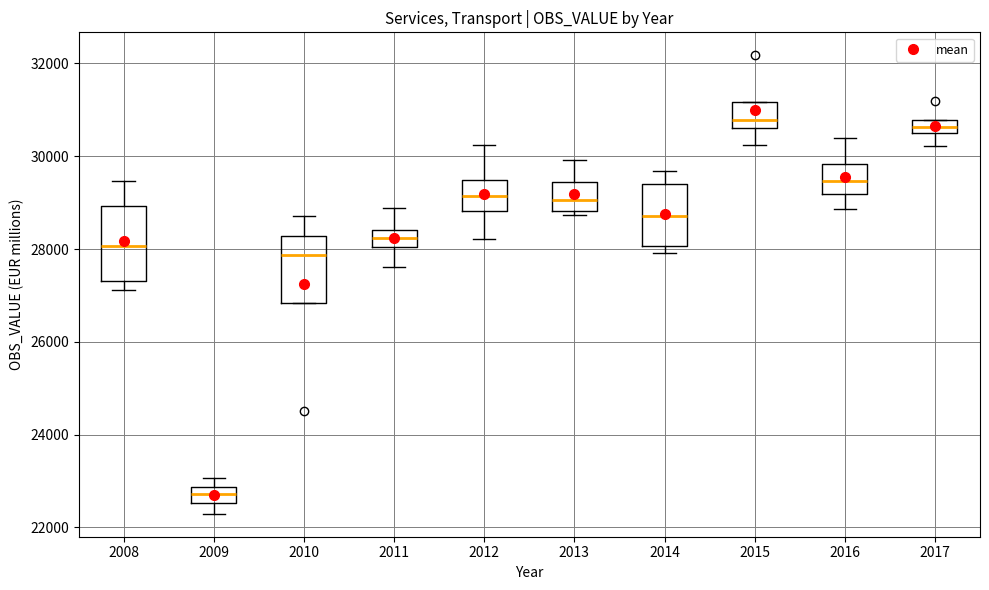

Where does the lower whisker of the box at x = 2015 end on the y-axis? The values are not printed on the chart, so give them approximately, as read against the axis.

30200